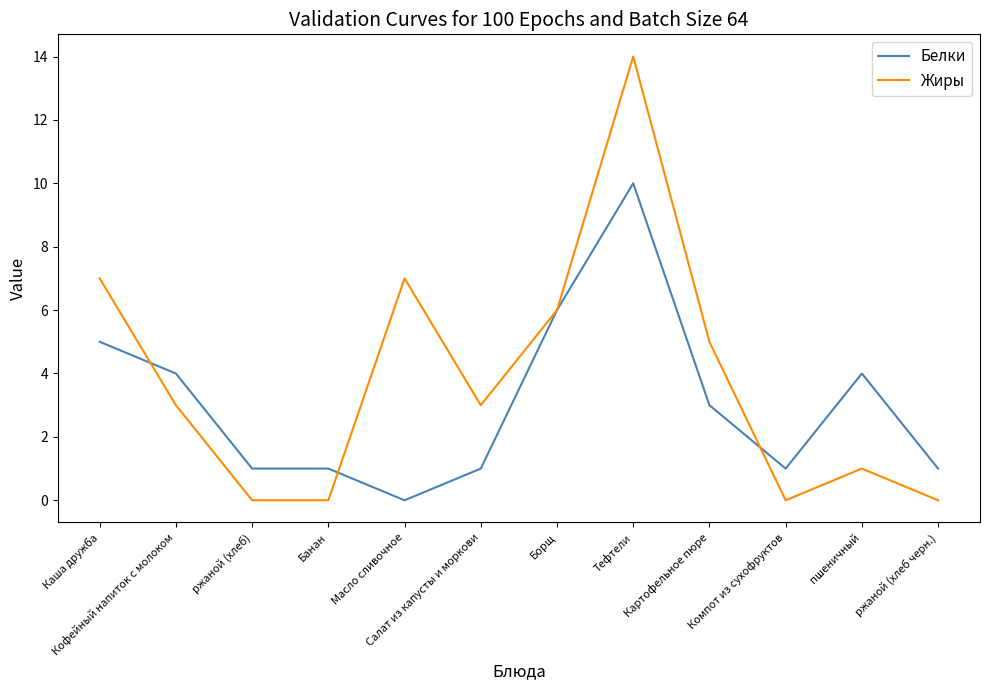

Reading left to right, transcribe all the data shown in this chart.

Белки: Каша дружба=5	Кофейный напиток с молоком=4	ржаной (хлеб)=1	Банан=1	Масло сливочное=0	Салат из капусты и моркови=1	Борщ=6	Тефтели=10	Картофельное пюре=3	Компот из сухофруктов=1	пшеничный=4	ржаной (хлеб черн.)=1
Жиры: Каша дружба=7	Кофейный напиток с молоком=3	ржаной (хлеб)=0	Банан=0	Масло сливочное=7	Салат из капусты и моркови=3	Борщ=6	Тефтели=14	Картофельное пюре=5	Компот из сухофруктов=0	пшеничный=1	ржаной (хлеб черн.)=0